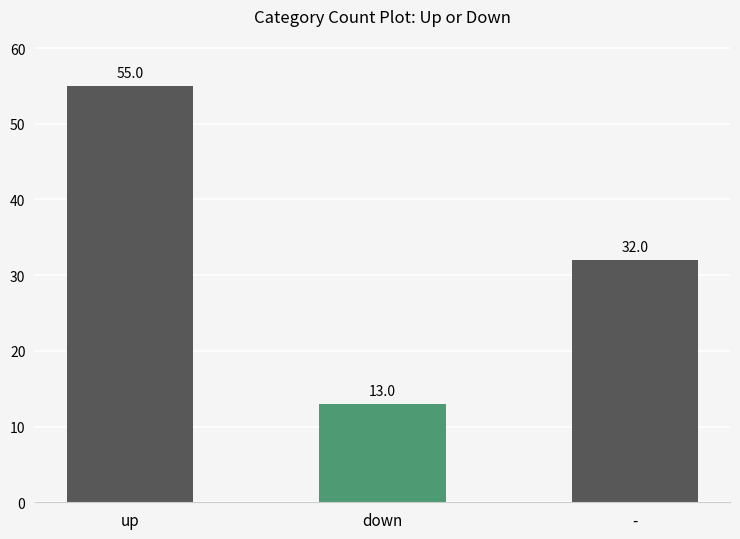

Does the chart contain any negative values?

No